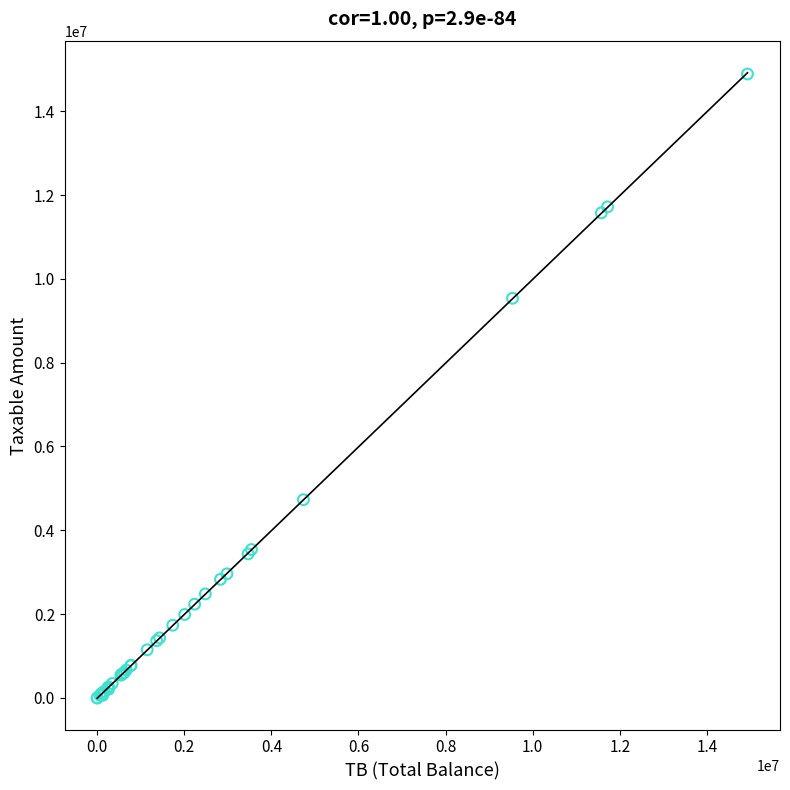

What Y value in the scatter plot is closest to 7443929?

9536057.6